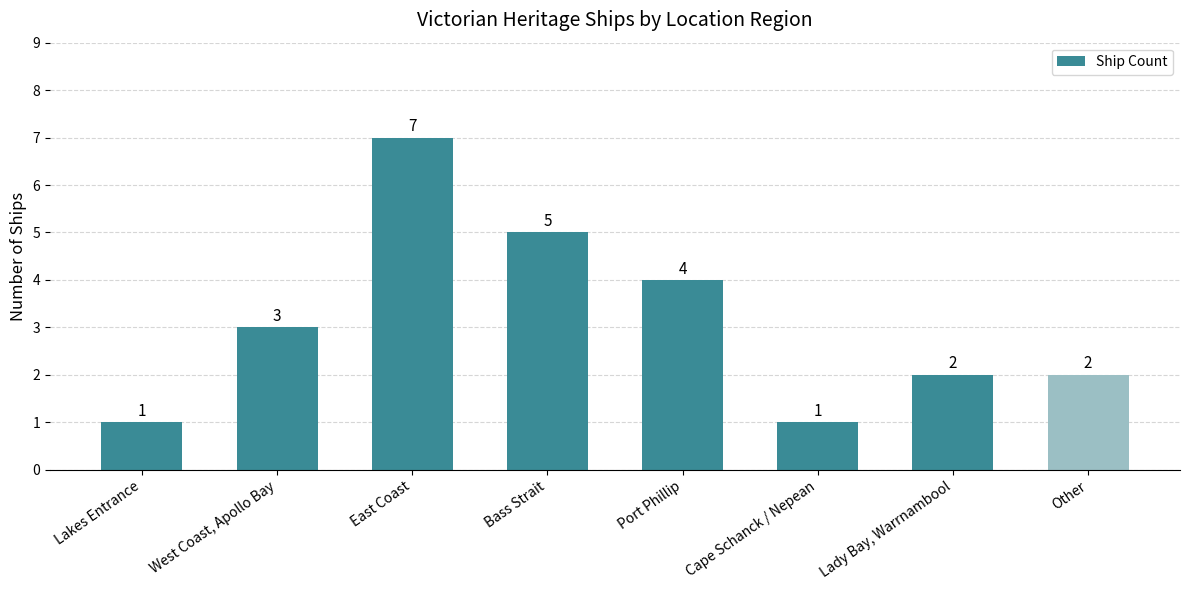

The chart shows a value of 4 at Port Phillip. True or false?

True